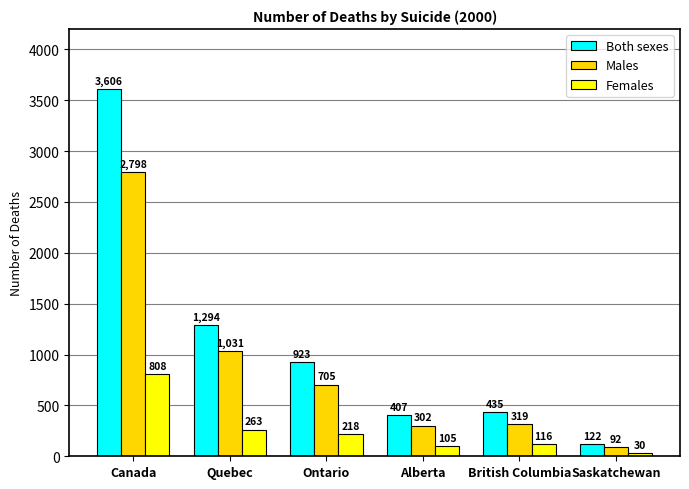

At which label is Males closest to 1445?

Quebec